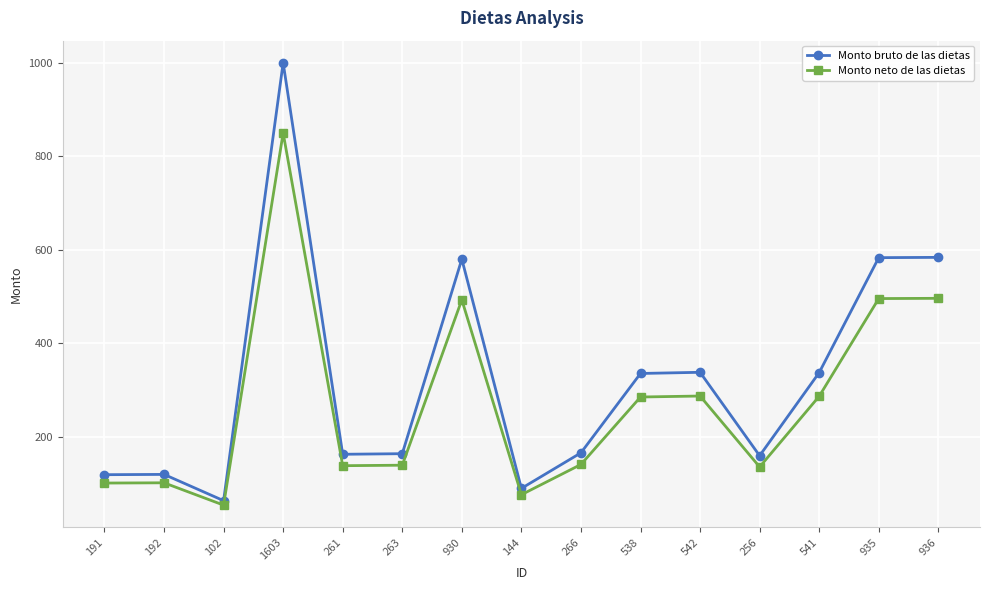

What is the difference between the maximum and minimum values in the Monto bruto de las dietas series?

936.4